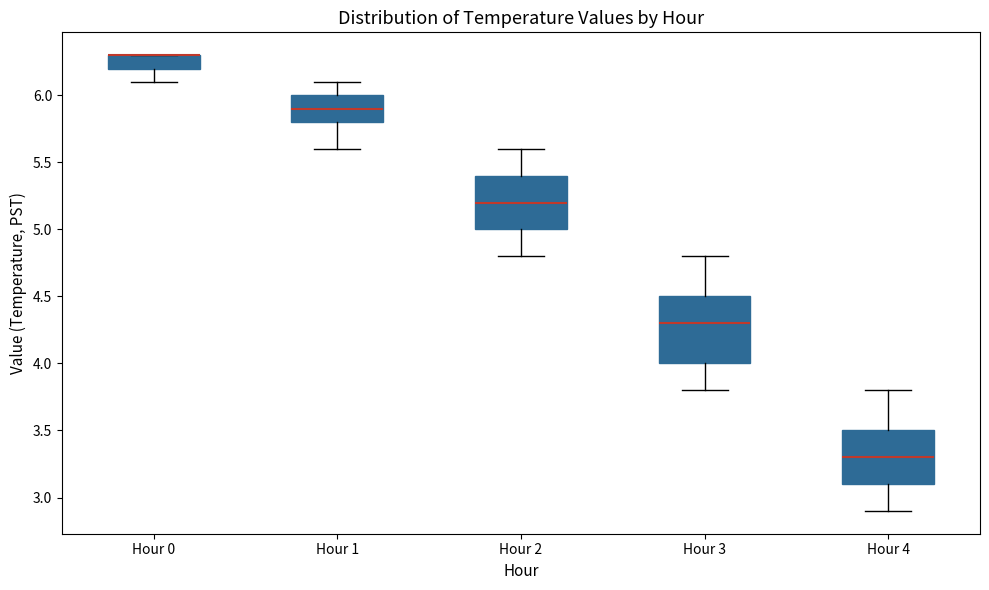

Reading left to right, read every box against the y-axis: the position of its median line, the range the box covers, and the ends of its whiskers. The values are not printed on the chart, so give them approximately, as read against the axis.

Hour 0: median 6.3 (drawn on the box's upper edge), box 6.2 to 6.3, whiskers 6.1 to 6.3
Hour 1: median 5.9, box 5.8 to 6.0, whiskers 5.6 to 6.1
Hour 2: median 5.2, box 5.0 to 5.4, whiskers 4.8 to 5.6
Hour 3: median 4.3, box 4.0 to 4.5, whiskers 3.8 to 4.8
Hour 4: median 3.3, box 3.1 to 3.5, whiskers 2.9 to 3.8